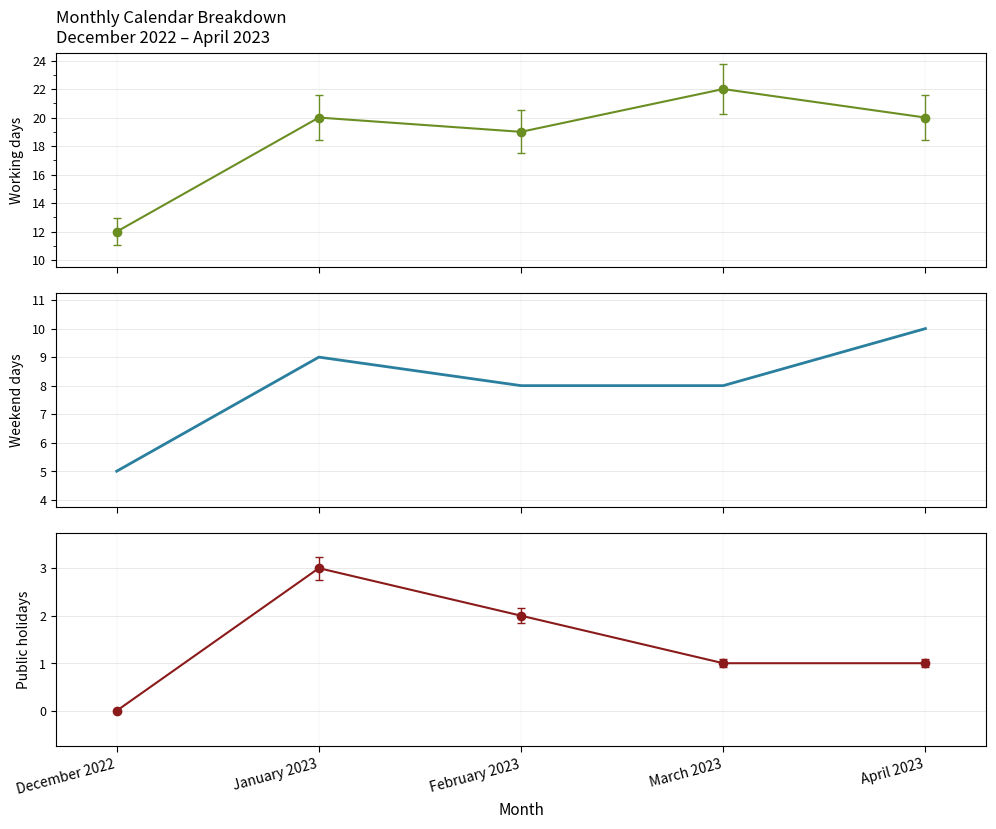

Is it true that Public holidays equals 0 at December 2022?

True